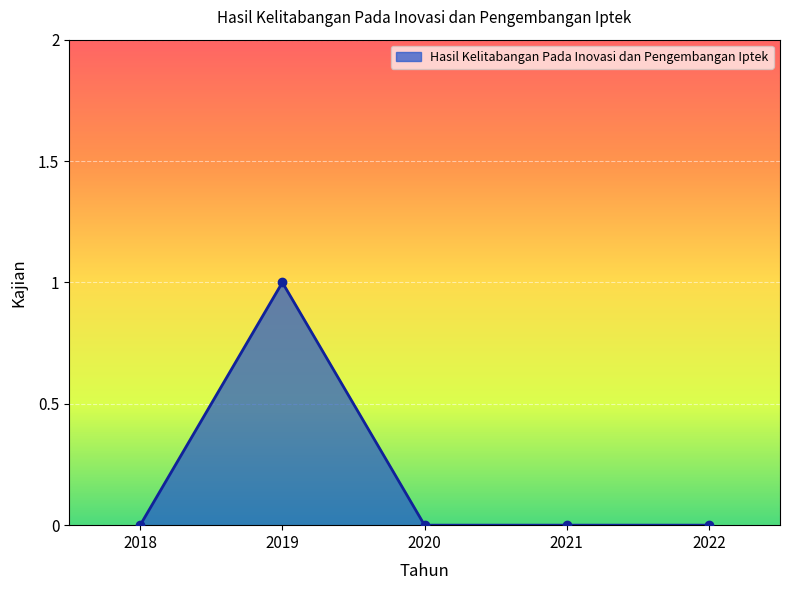

Which label corresponds to the largest value in the chart?

2019